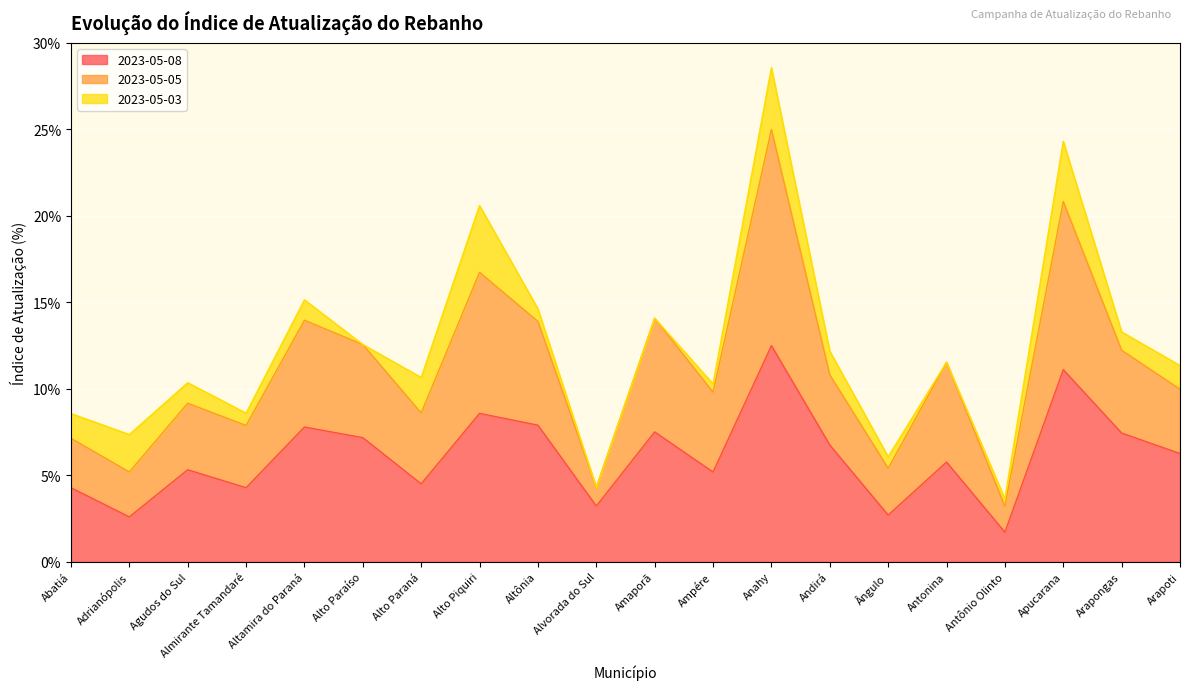

True or false: 2023-05-05 and 2023-05-08 intersect in this chart.

False